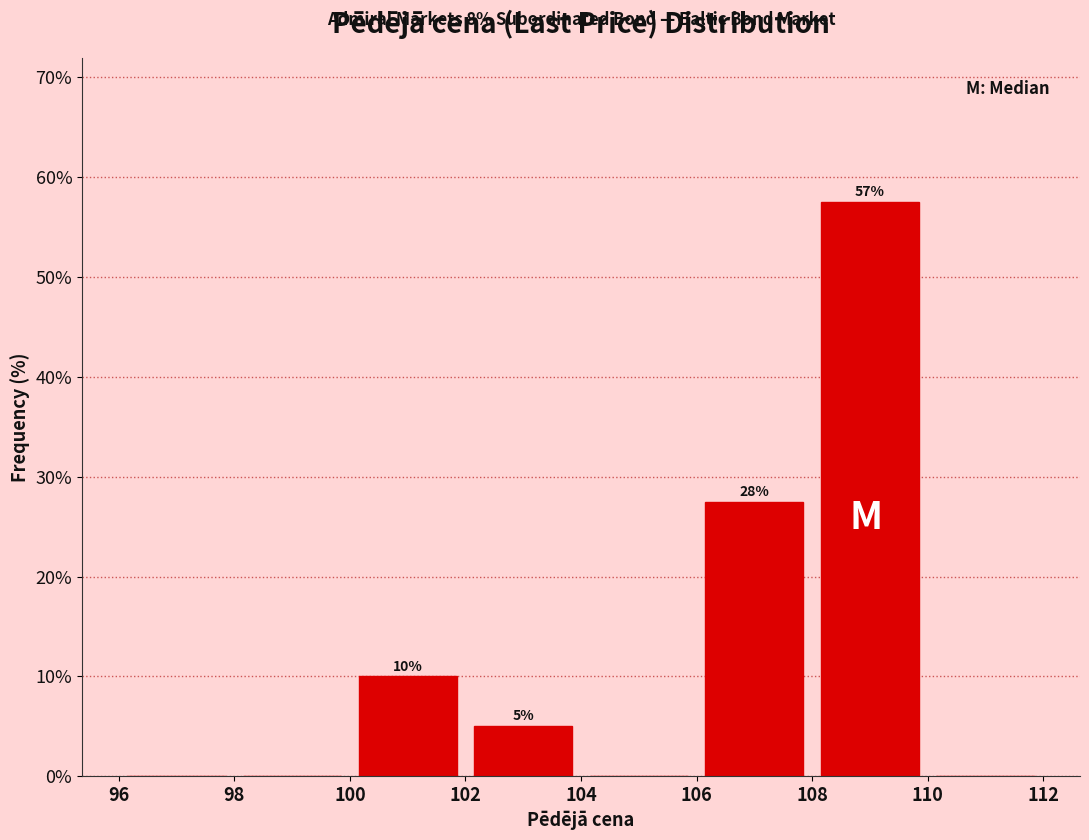

Which range on the x-axis has the tallest bar?

108 to 110